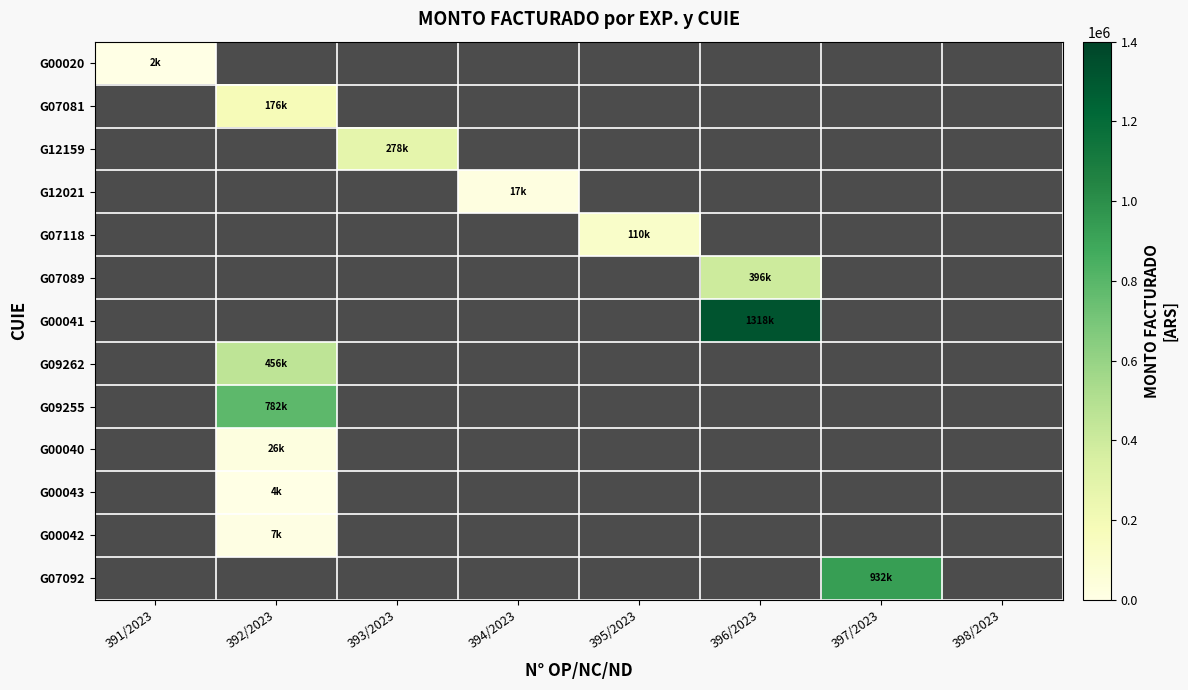

Which has a higher value, 392/2023 or 398/2023?

392/2023